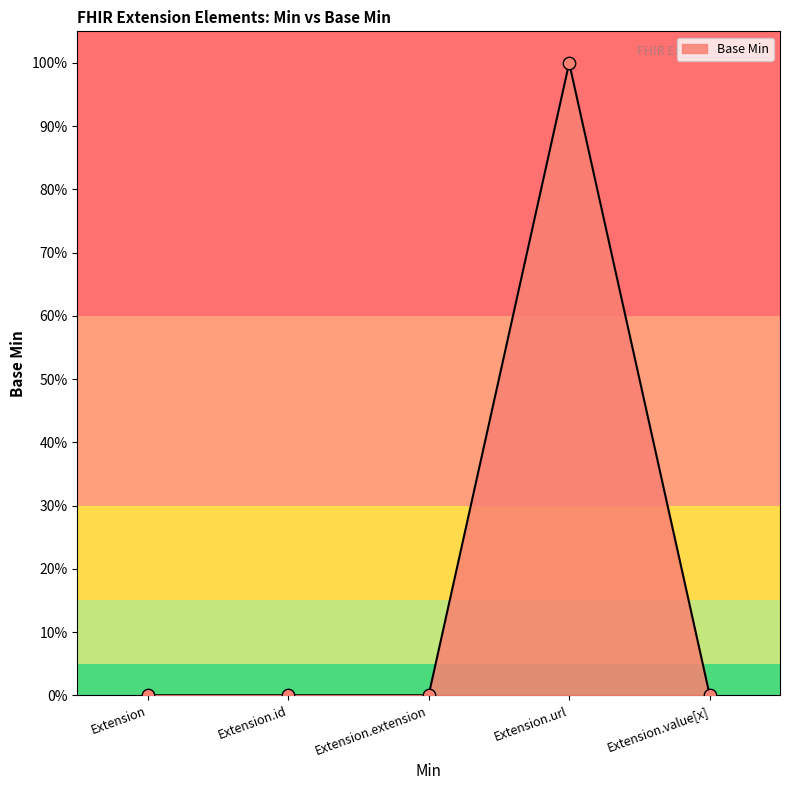

What is the change in value from Extension.url to Extension.value[x]?

-1